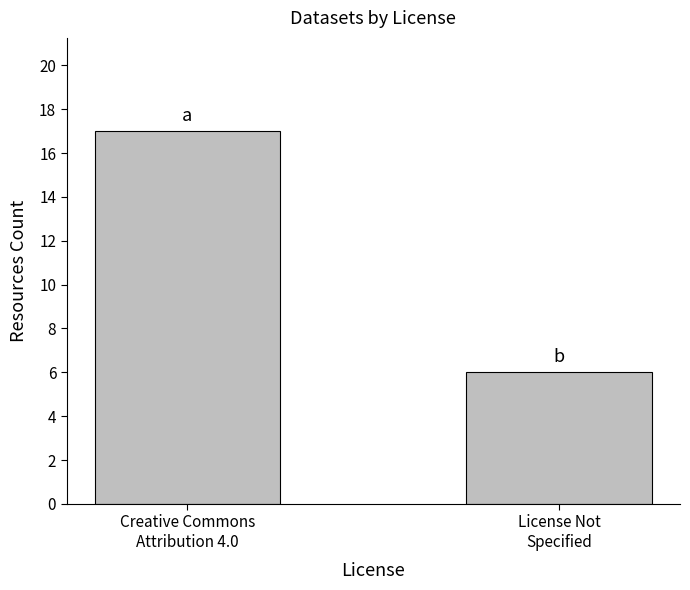

What is the minimum value shown in the chart?

6